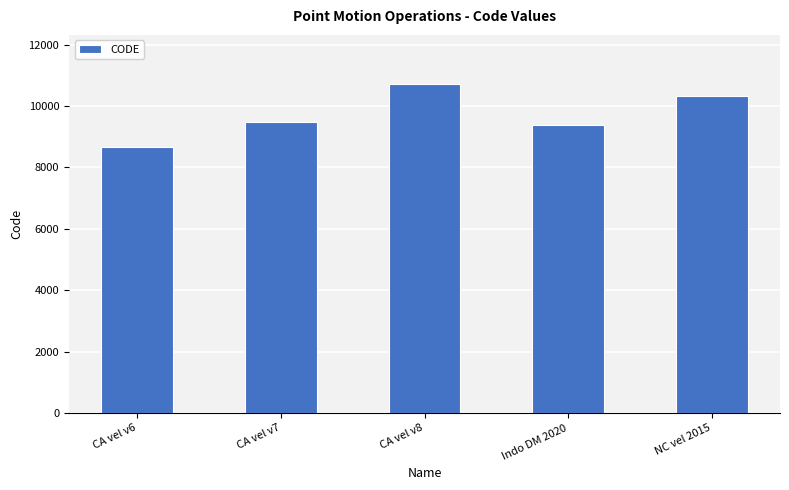

What is the change in value from CA vel v8 to Indo DM 2020?

-1332